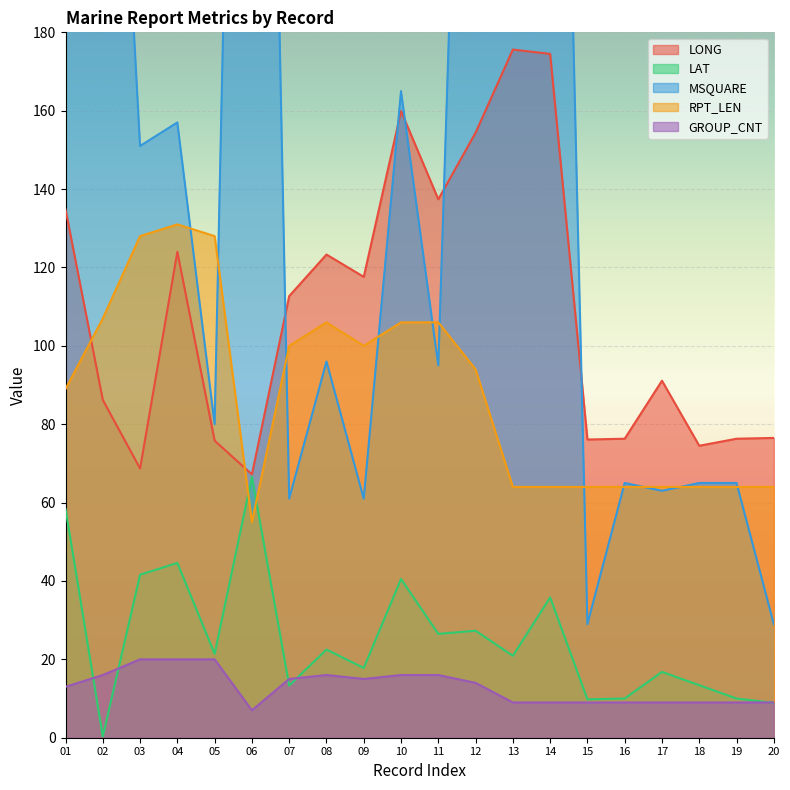

How many data points in LAT are above 21?

10